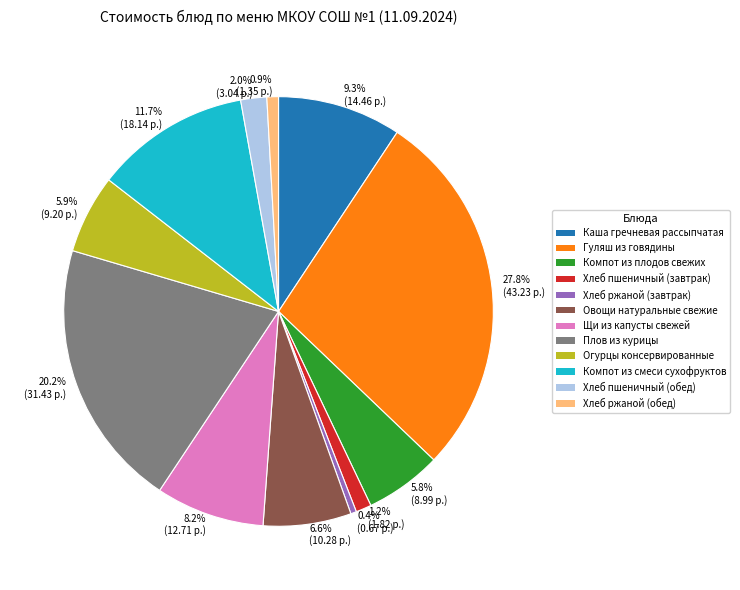

Approximately how many times larger is the value at 20.2% (31.43 р.) compared to 5.9% (9.20 р.)?

3.4